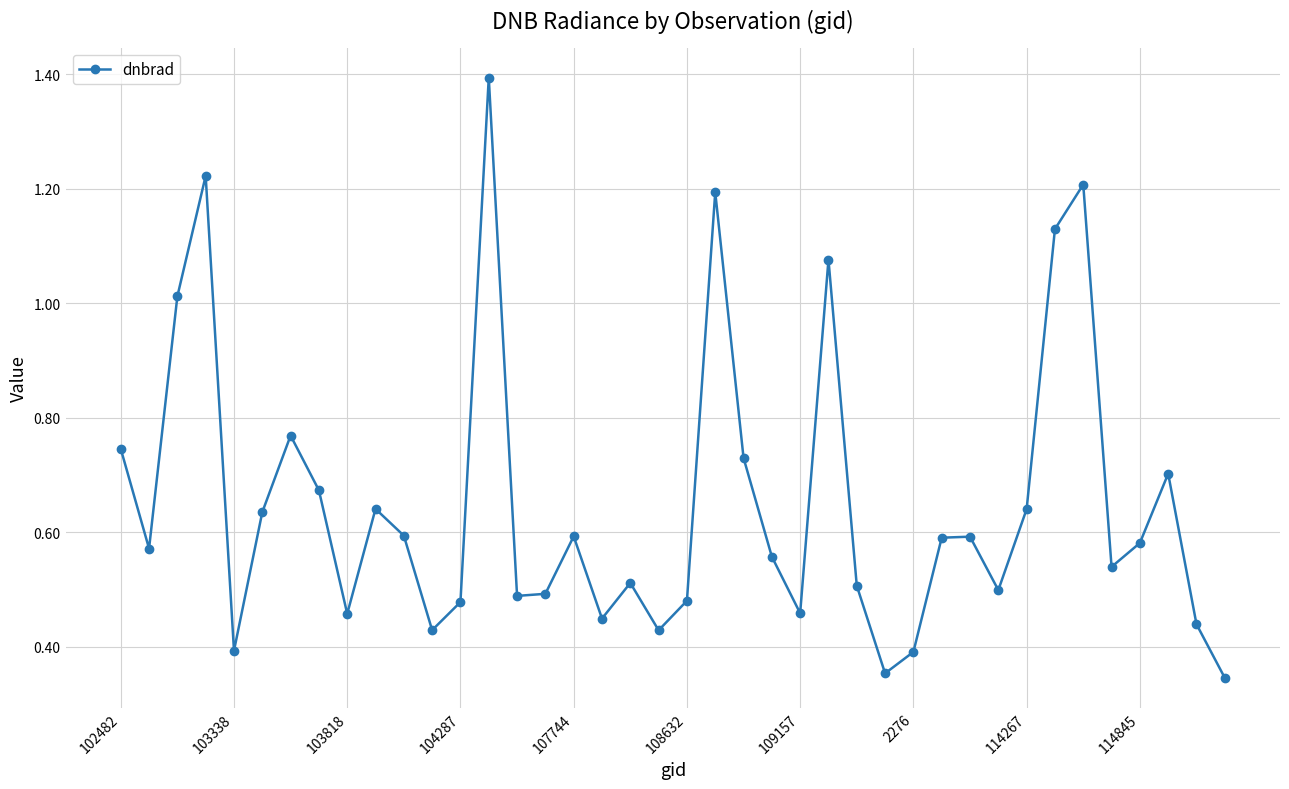

True or false: there are more than 0 points higher than both neighbors.

True